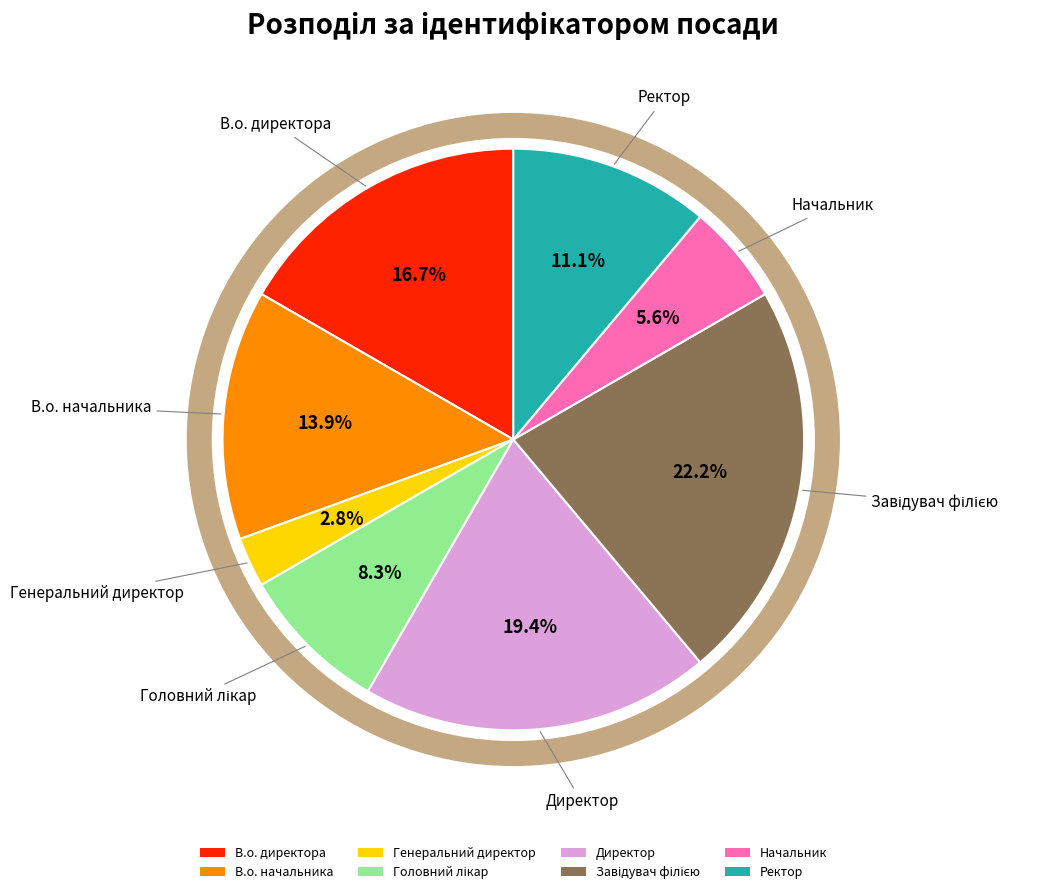

What is the smallest slice in the pie chart?

Генеральний директор